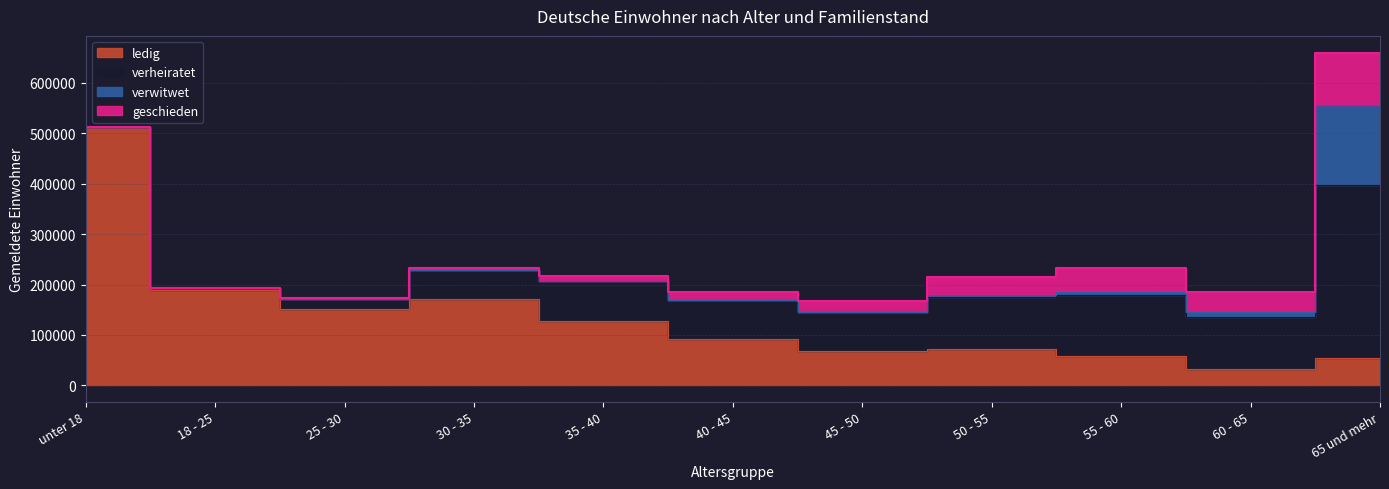

Which series changed the most between 40 - 45 and 55 - 60?

verheiratet